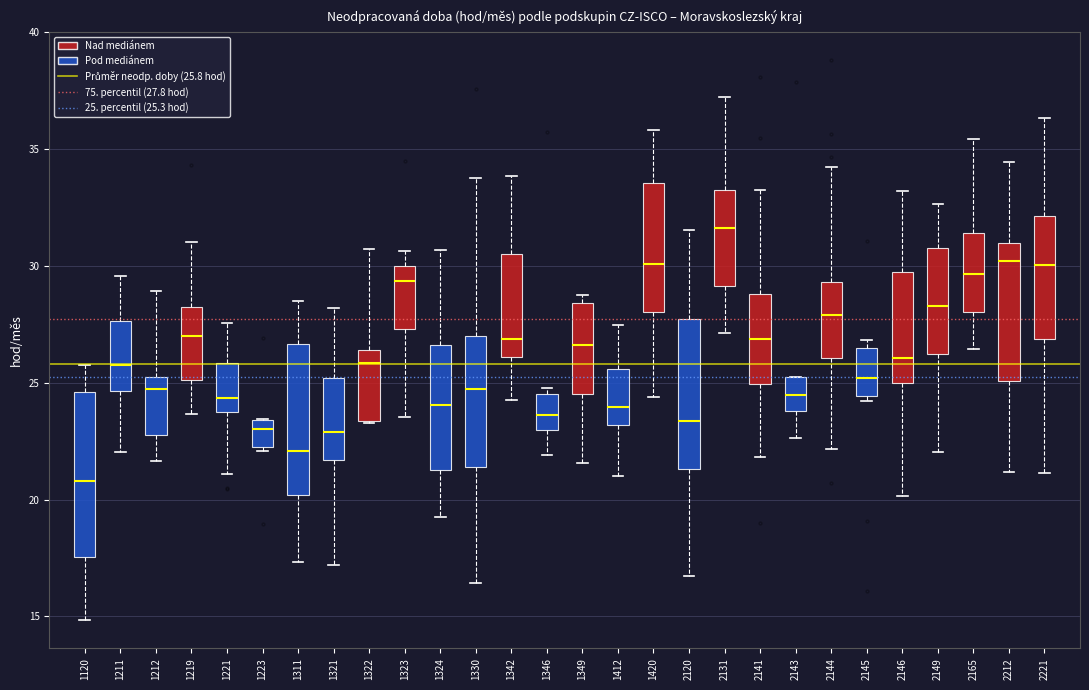

Reading left to right, transcribe this box plot: for each box, give where its median line is, the range the box spans, and where its two whiskers end, as read against the y-axis. The values are not printed on the chart, so give them approximately, as read against the axis.

1120: median 21.0, box 17.5 to 24.5, whiskers 15.0 to 26.0
1211: median 26.0, box 24.5 to 27.5, whiskers 22.0 to 29.5
1212: median 24.5, box 23.0 to 25.5, whiskers 21.5 to 29.0
1219: median 27.0, box 25.0 to 28.5, whiskers 23.5 to 31.0
1221: median 24.5, box 23.5 to 26.0, whiskers 21.0 to 27.5
1223: median 23.0, box 22.0 to 23.5, whiskers 22.0 (just below the box's lower edge) to 23.5
1311: median 22.0, box 20.0 to 26.5, whiskers 17.5 to 28.5
1321: median 23.0, box 21.5 to 25.0, whiskers 17.0 to 28.0
1322: median 26.0, box 23.5 to 26.5, whiskers 23.5 to 30.5
1323: median 29.5, box 27.5 to 30.0, whiskers 23.5 to 30.5
1324: median 24.0, box 21.5 to 26.5, whiskers 19.0 to 30.5
1330: median 24.5, box 21.5 to 27.0, whiskers 16.5 to 33.5
1342: median 27.0, box 26.0 to 30.5, whiskers 24.0 to 34.0
1346: median 23.5, box 23.0 to 24.5, whiskers 22.0 to 25.0
1349: median 26.5, box 24.5 to 28.5, whiskers 21.5 to 29.0
1412: median 24.0, box 23.0 to 25.5, whiskers 21.0 to 27.5
1420: median 30.0, box 28.0 to 33.5, whiskers 24.5 to 36.0
2120: median 23.5, box 21.5 to 27.5, whiskers 16.5 to 31.5
2131: median 31.5, box 29.0 to 33.0, whiskers 27.0 to 37.0
2141: median 27.0, box 25.0 to 29.0, whiskers 22.0 to 33.5
2143: median 24.5, box 24.0 to 25.0, whiskers 22.5 to 25.0
2144: median 28.0, box 26.0 to 29.5, whiskers 22.0 to 34.0
2145: median 25.0, box 24.5 to 26.5, whiskers 24.0 to 27.0
2146: median 26.0, box 25.0 to 30.0, whiskers 20.0 to 33.0
2149: median 28.5, box 26.5 to 31.0, whiskers 22.0 to 32.5
2165: median 29.5, box 28.0 to 31.5, whiskers 26.5 to 35.5
2212: median 30.0, box 25.0 to 31.0, whiskers 21.0 to 34.5
2221: median 30.0, box 27.0 to 32.0, whiskers 21.0 to 36.5